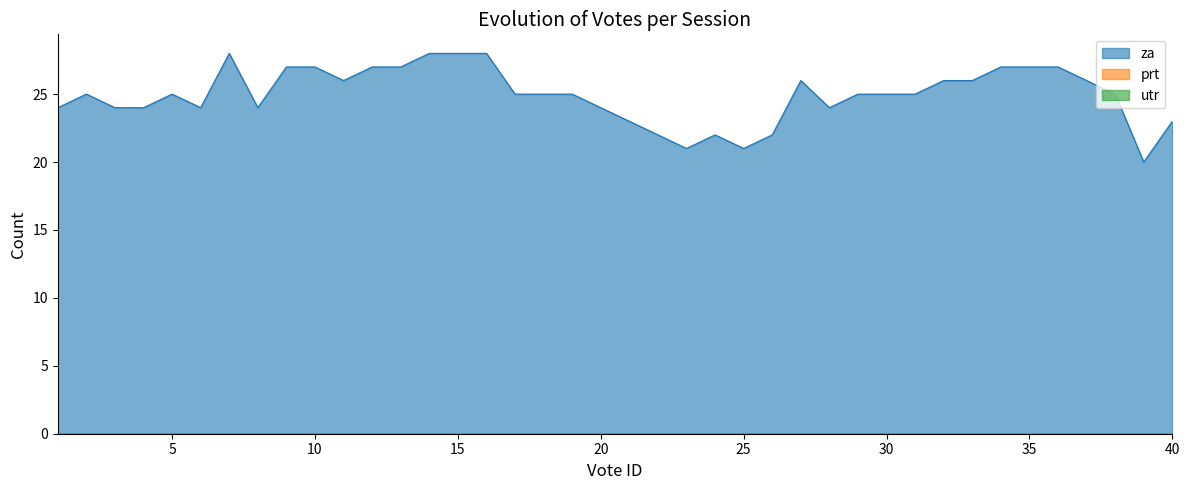

What is the difference between the second highest and second lowest values in the za series?

7